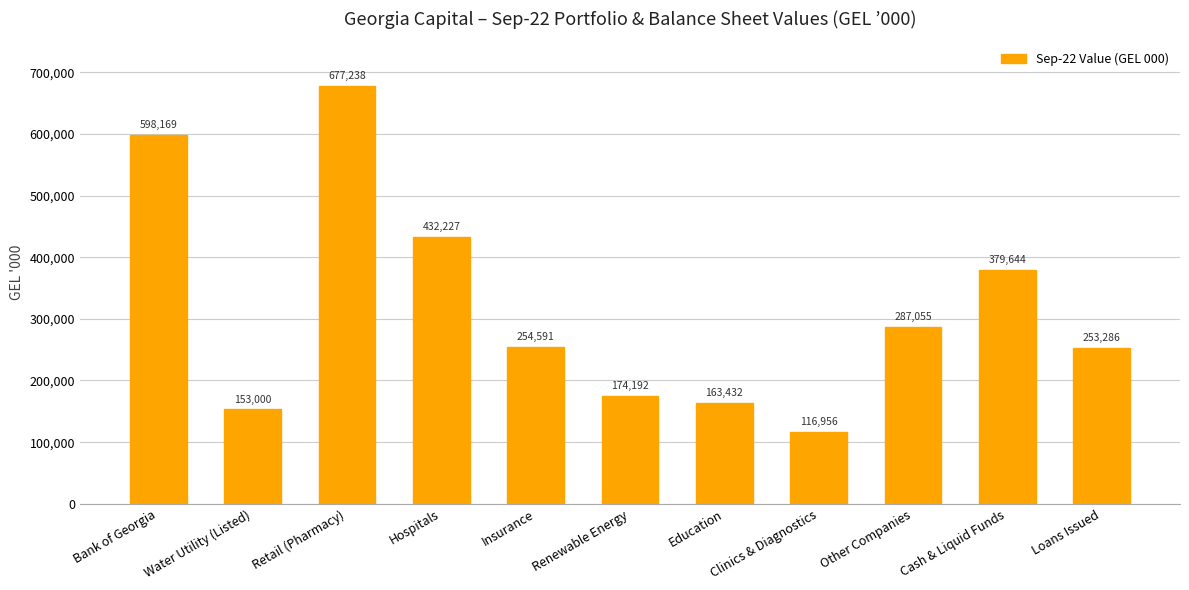

What is the label of the 9th bar from the right?

Retail (Pharmacy)